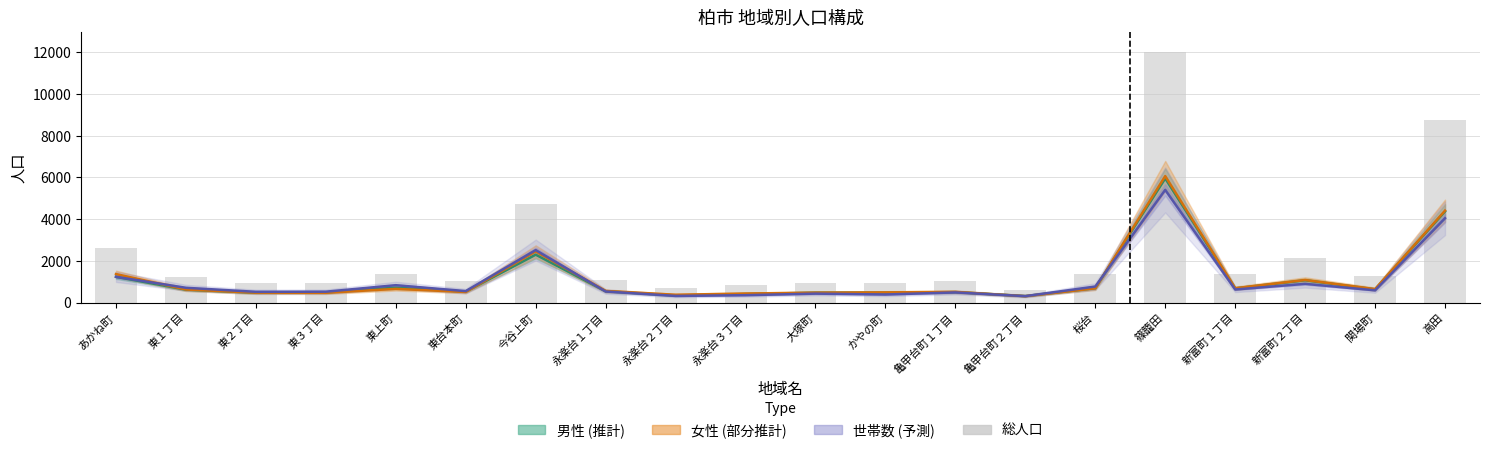

Rank the categories by value from lowest to highest.

亀甲台町２丁目, 永楽台２丁目, 永楽台３丁目, 東２丁目, 大塚町, 東３丁目, かやの町, 亀甲台町１丁目, 東台本町, 永楽台１丁目, 東１丁目, 関場町, 新富町１丁目, 東上町, 桜台, 新富町２丁目, あかね町, 今谷上町, 高田, 篠籠田